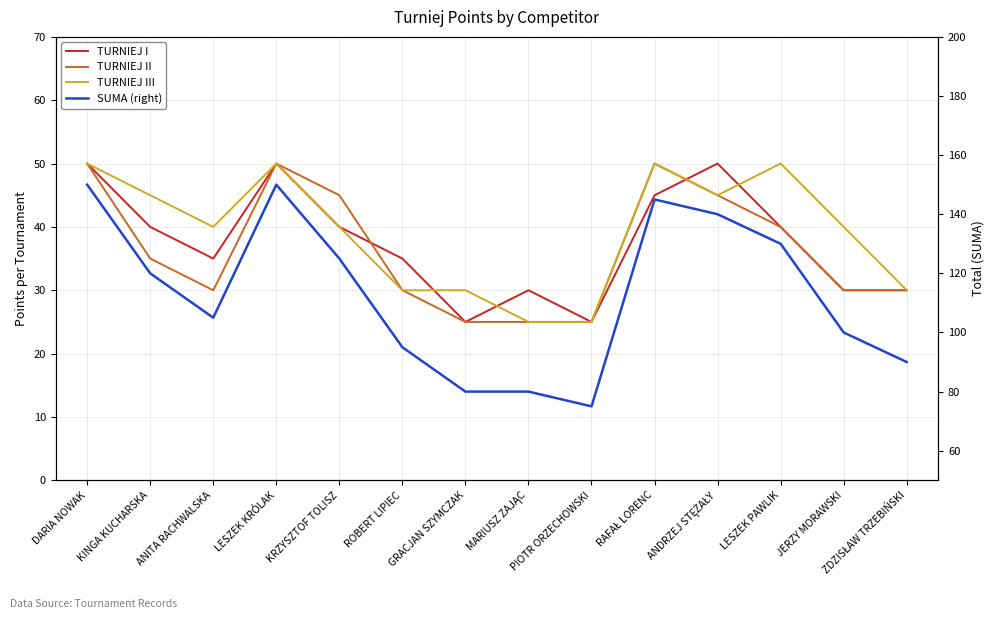

What is the smallest value displayed?

25